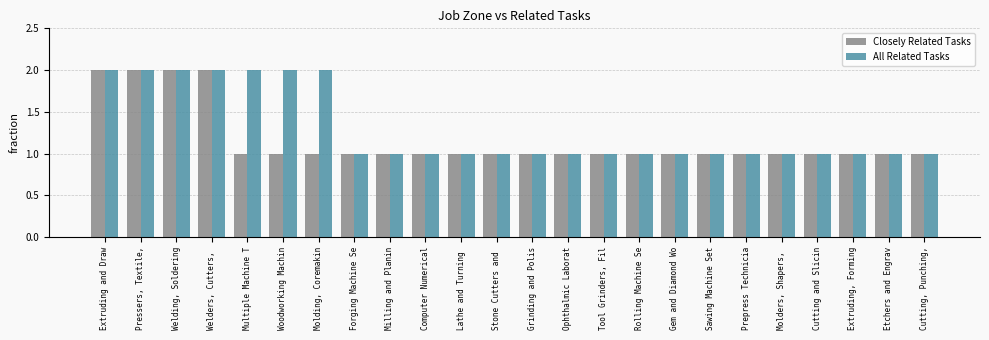

Which series has the largest total across all categories?

All Related Tasks